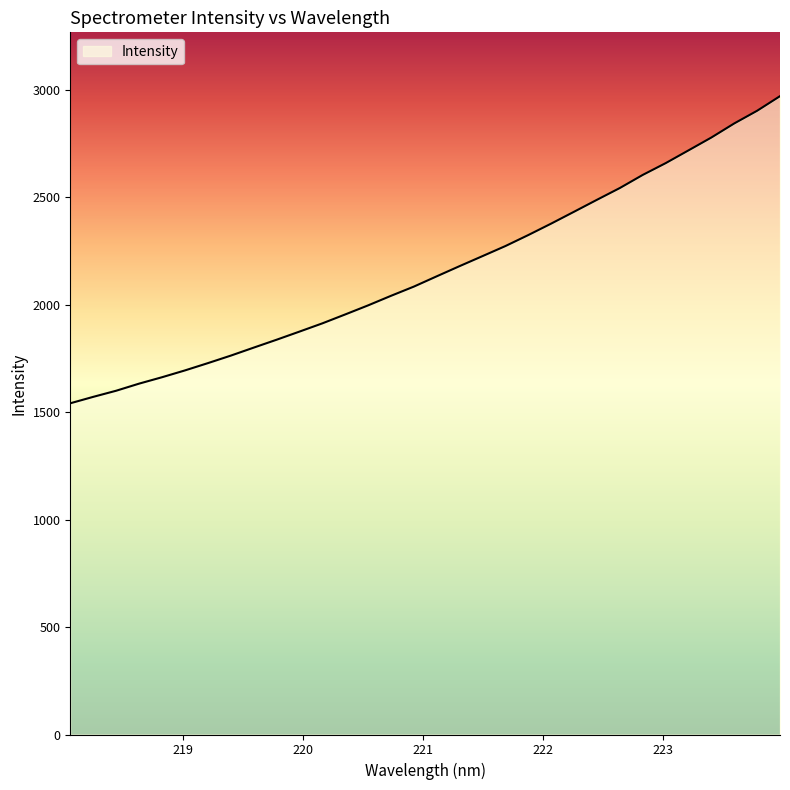

What is the smallest value displayed?

1540.6